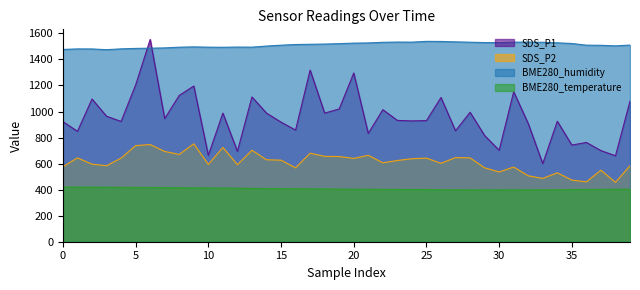

What is the average value of the BME280_temperature series?

407.0